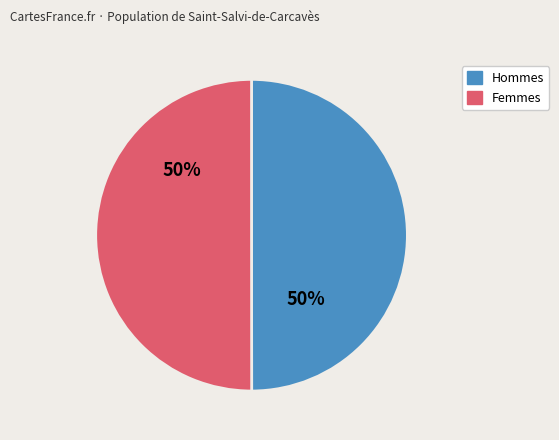

Is the sum of Hommes and Femmes greater than half?

Yes